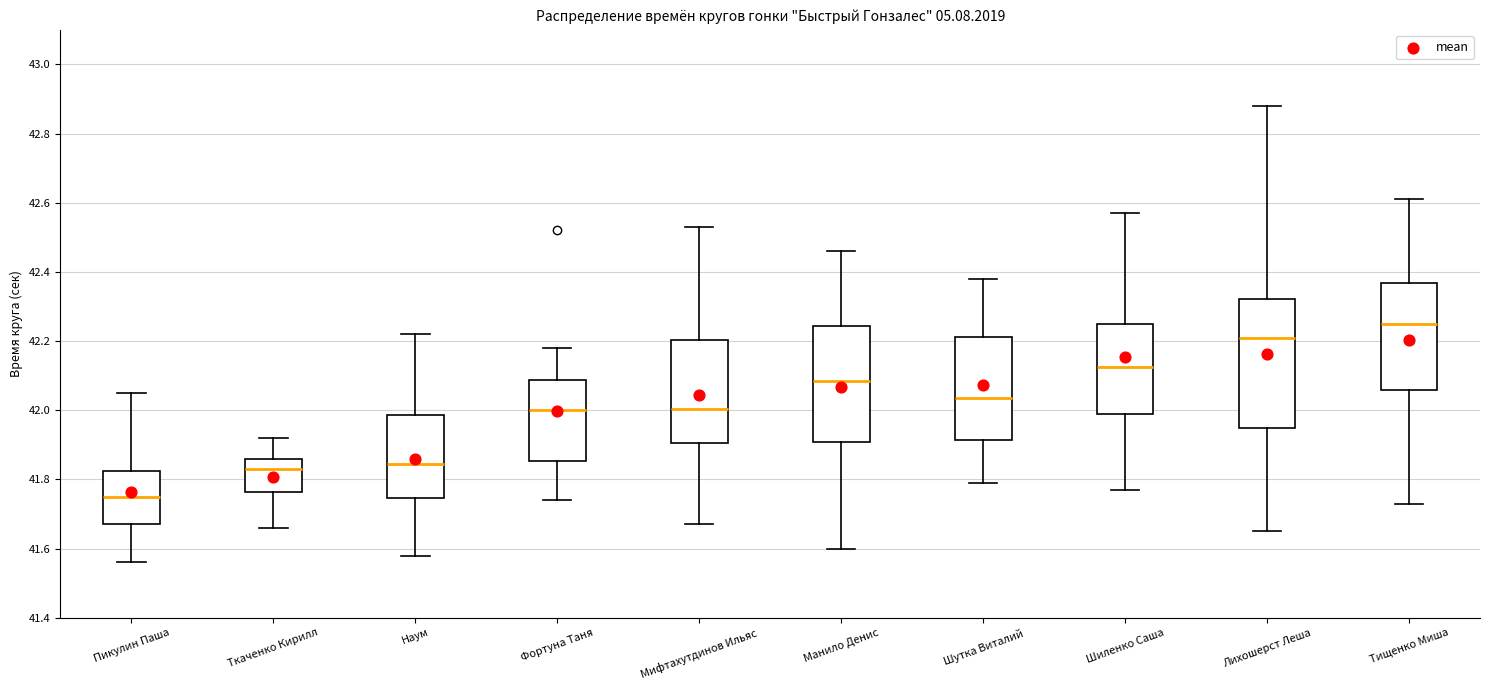

Where does the median line of the box for Фортуна Таня sit on the y-axis? The values are not printed on the chart, so give them approximately, as read against the axis.

42.00